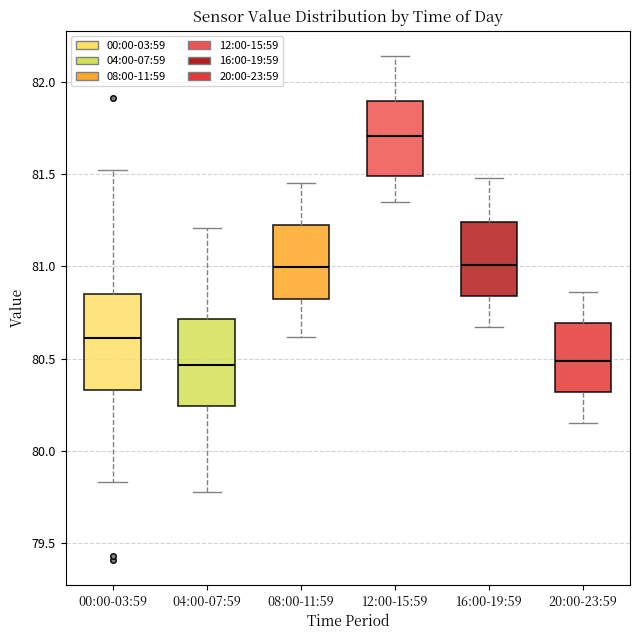

Comparing the boxes themselves (not the whiskers), which one is the tallest?

00:00-03:59